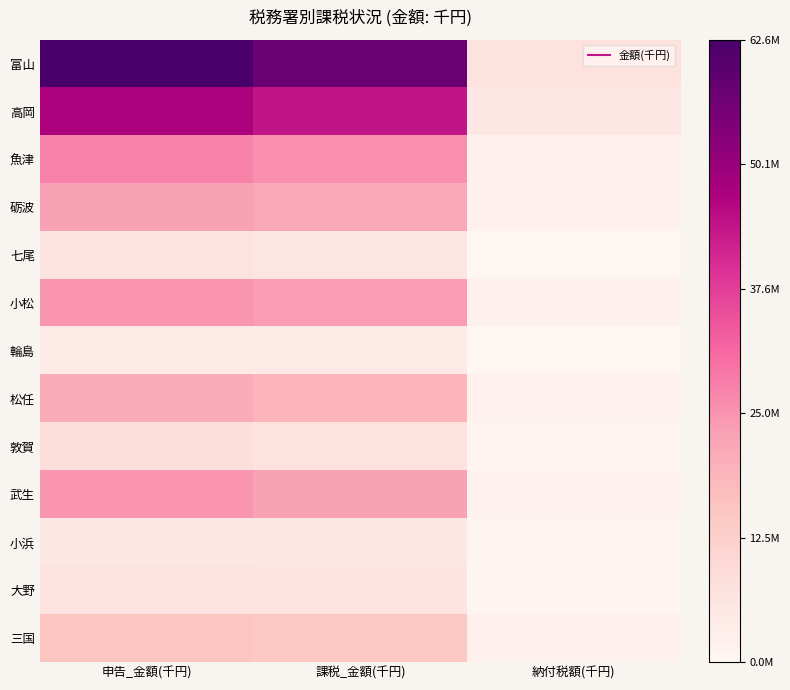

Count the number of data series in this chart.

13